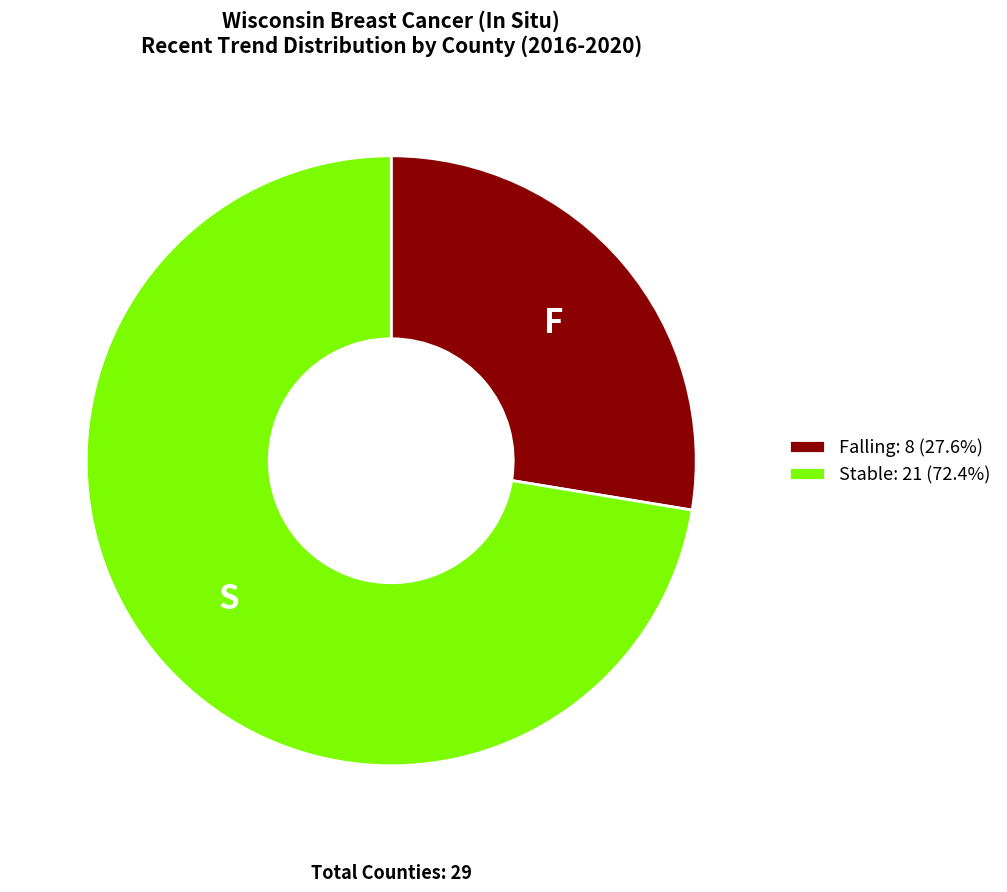

Do Stable: 21 (72.4%) and Falling: 8 (27.6%) together represent more than half of the pie?

Yes